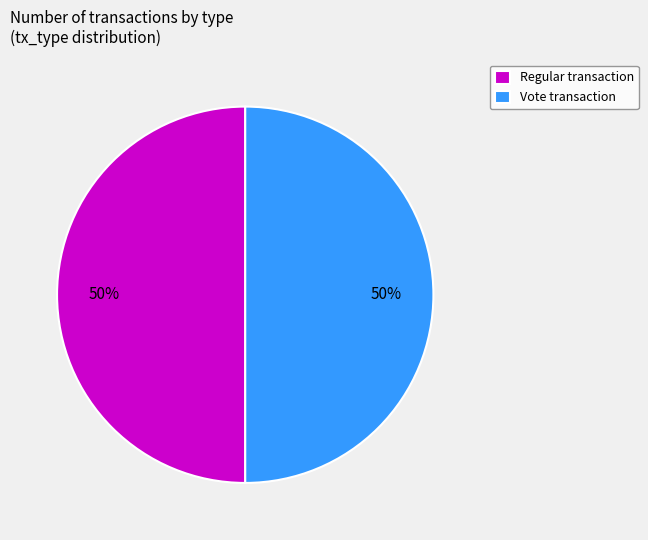

The Vote transaction slice represents 50% of the pie. True or false?

True